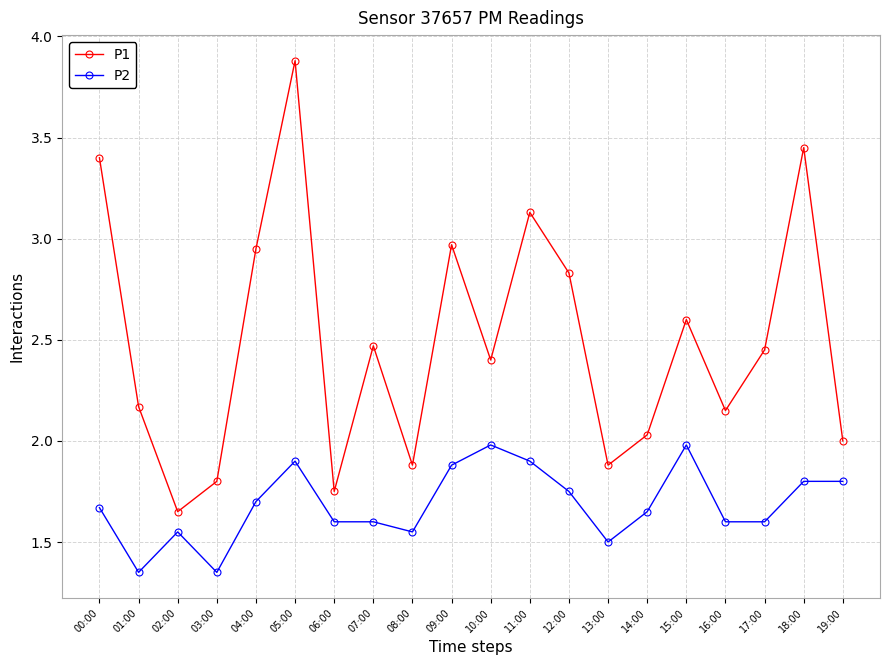

What is the maximum value for P1?

3.9